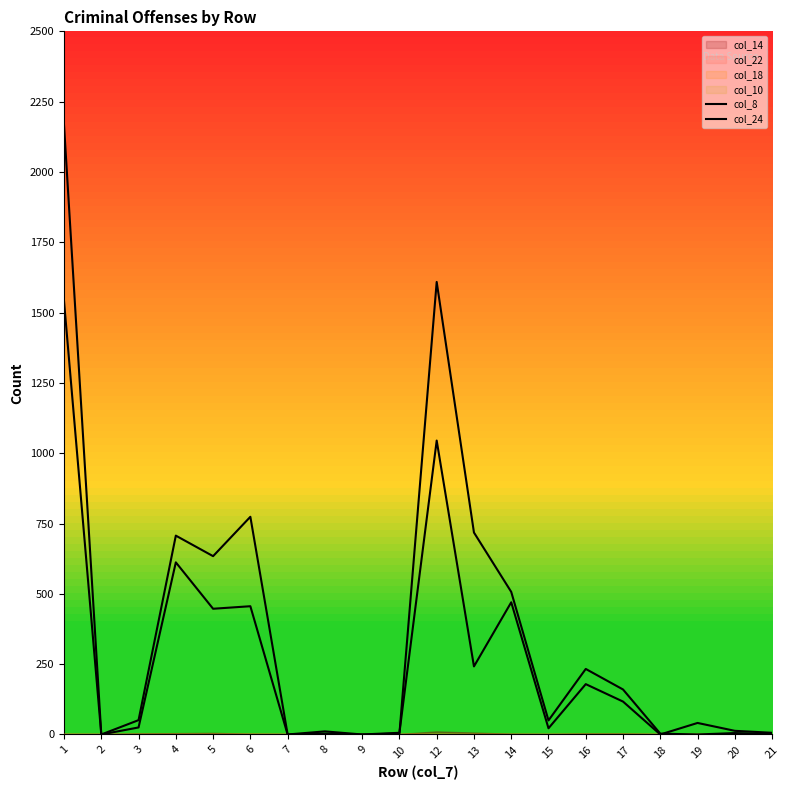

At which category is the sum across all series the highest?

1